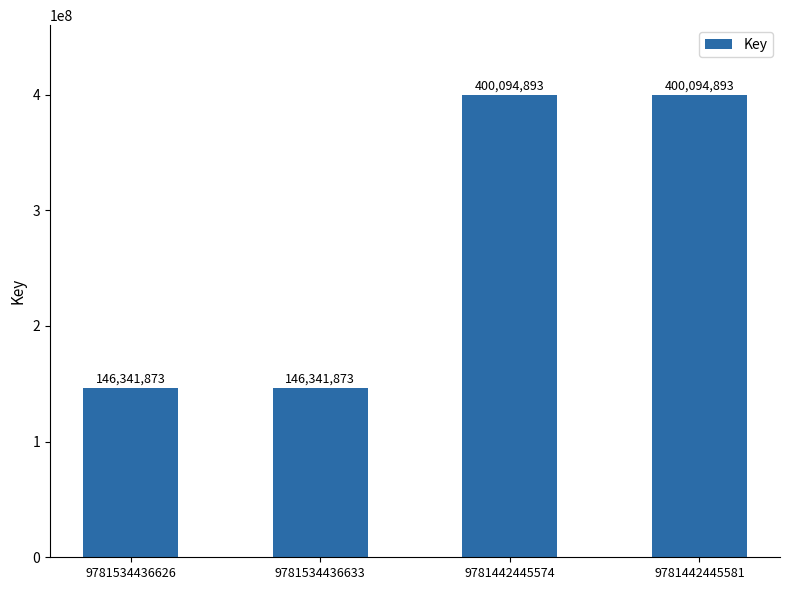

Count the values in the range 146341873 to 400094893.

4